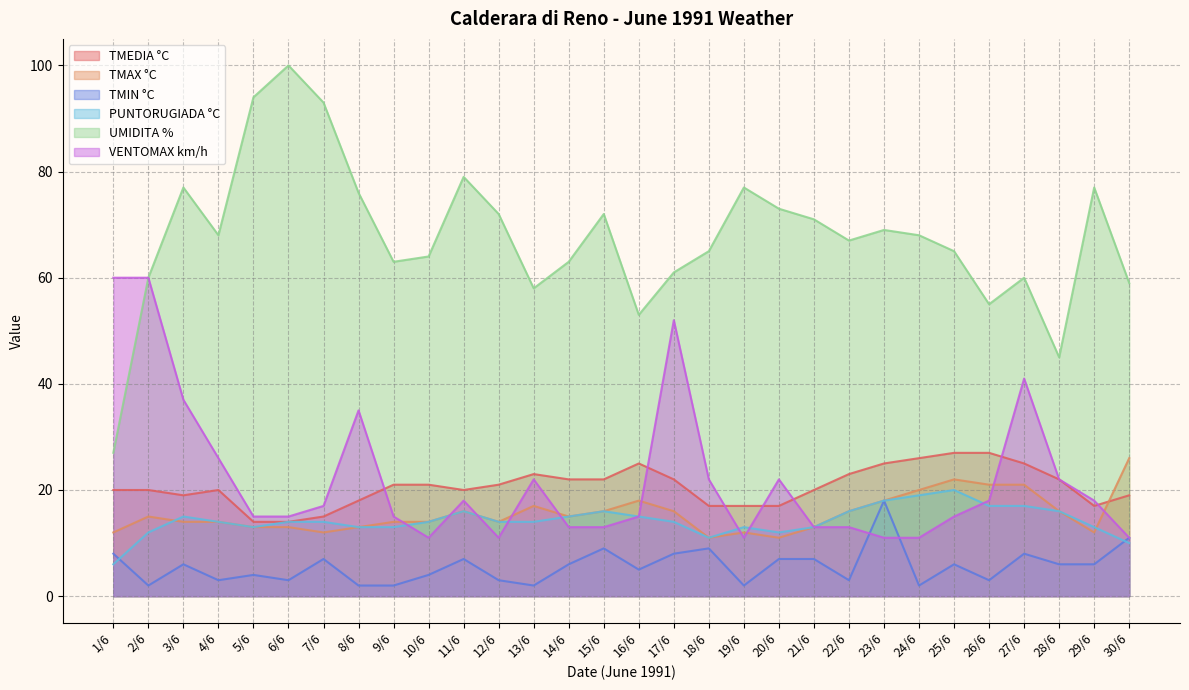

True or false: PUNTORUGIADA °C has a value of 4 at 23/6.

False